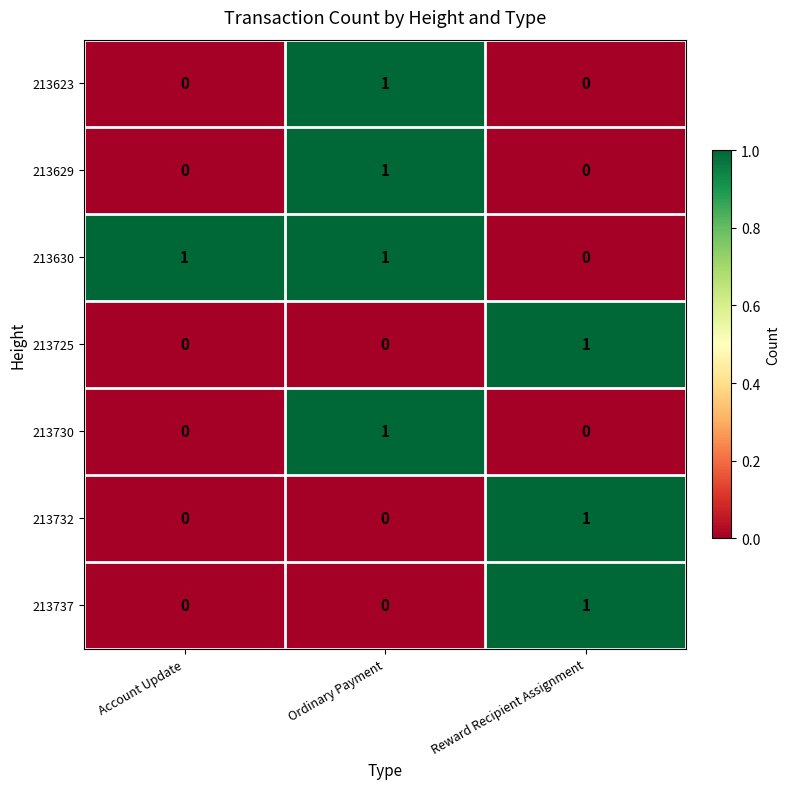

Count the number of data series in this chart.

7